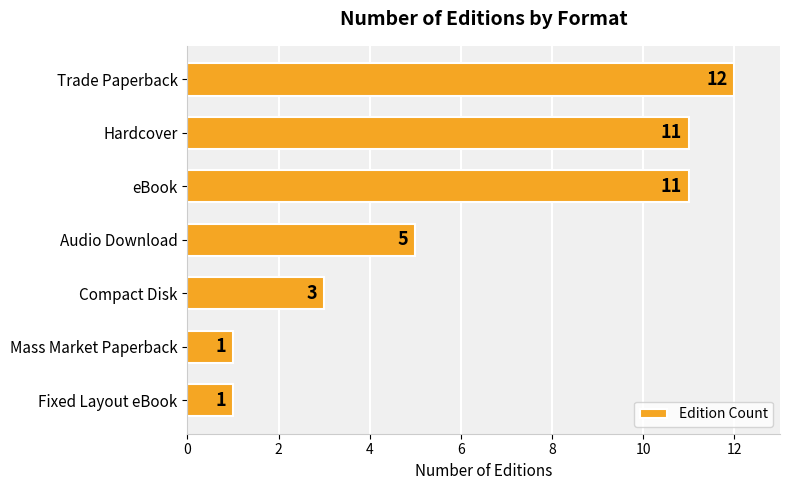

Reading top to bottom, what are all the values shown in this chart?

Trade Paperback=12	Hardcover=11	eBook=11	Audio Download=5	Compact Disk=3	Mass Market Paperback=1	Fixed Layout eBook=1